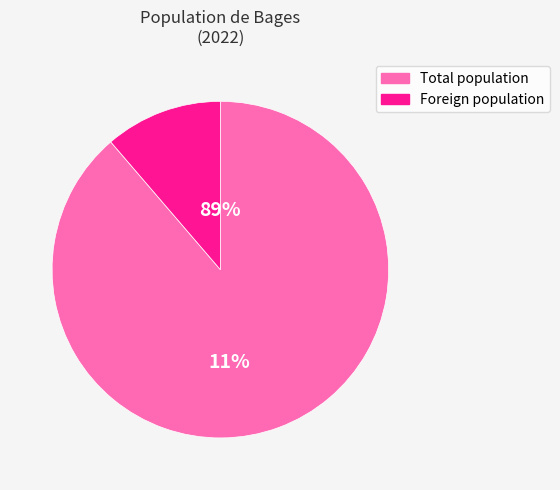

Approximately how many times larger is the value at Foreign population compared to Total population?

0.1